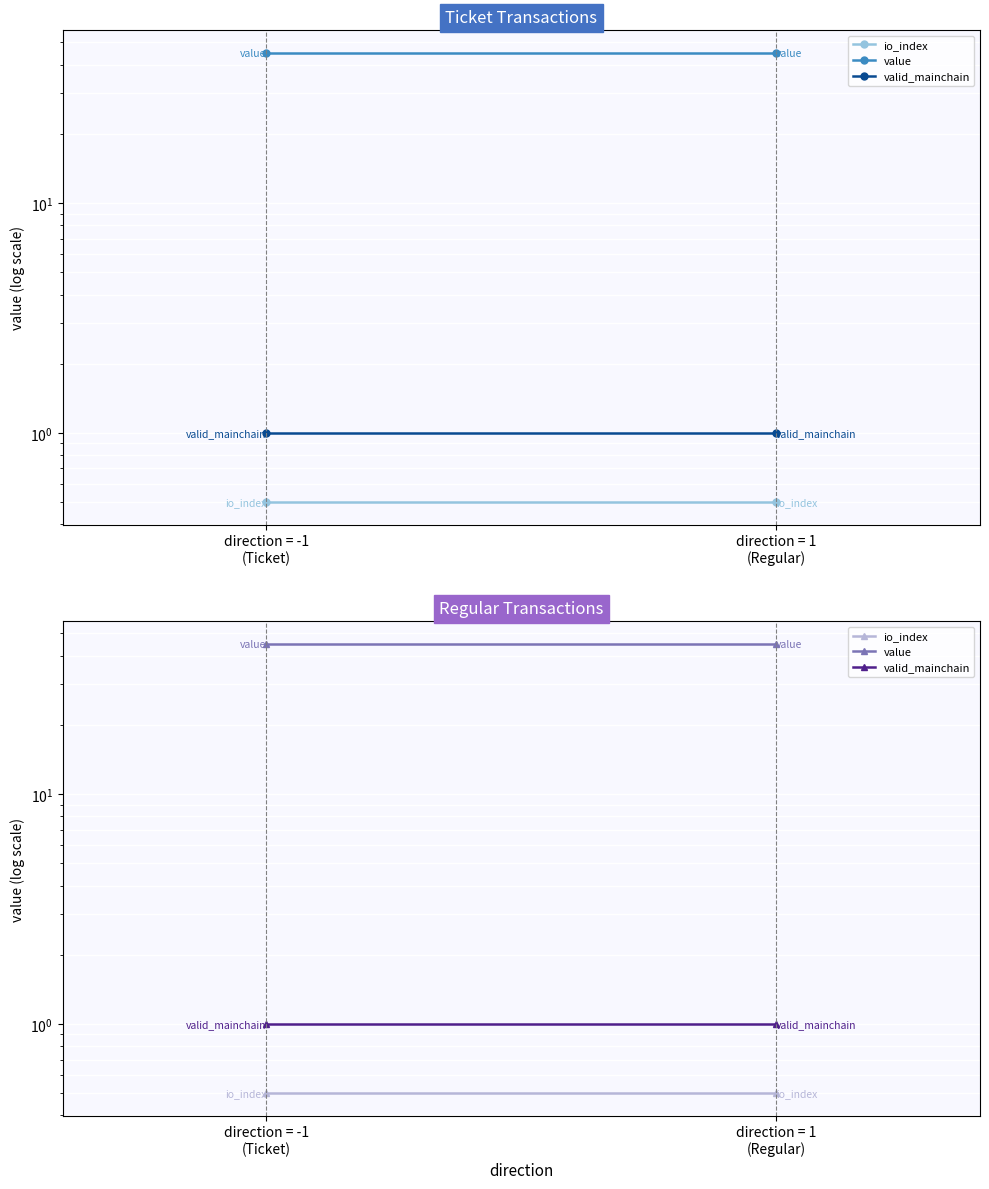

Which category has the lowest value across all series?

direction = -1
(Ticket)